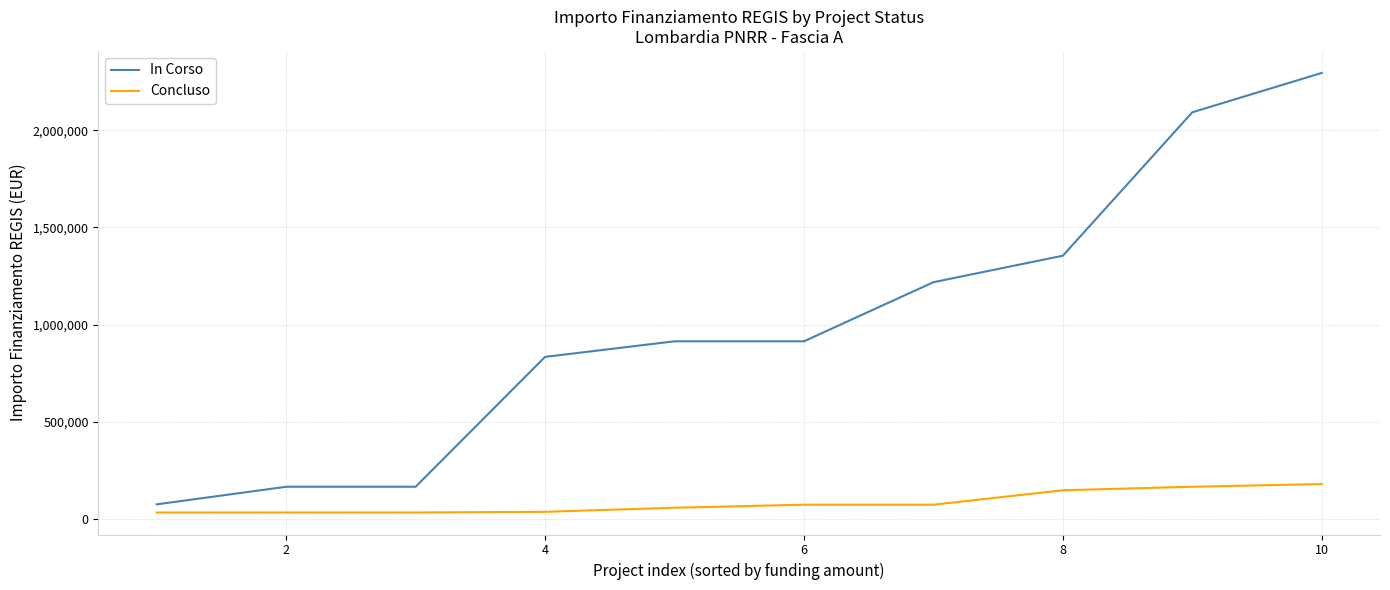

What is the difference between the maximum and minimum values in the In Corso series?

2220164.0